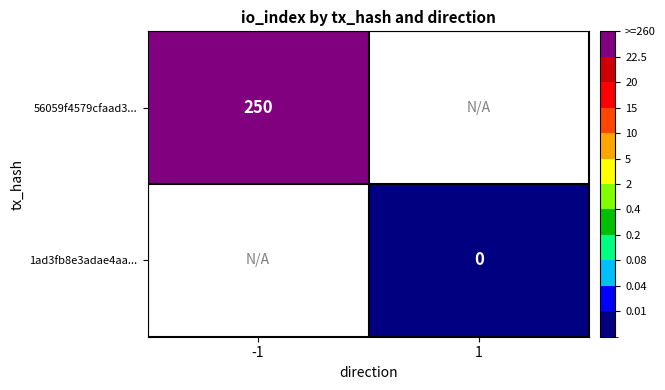

True or false: 56059f4579cfaad3... has a value of 250 at -1.

True